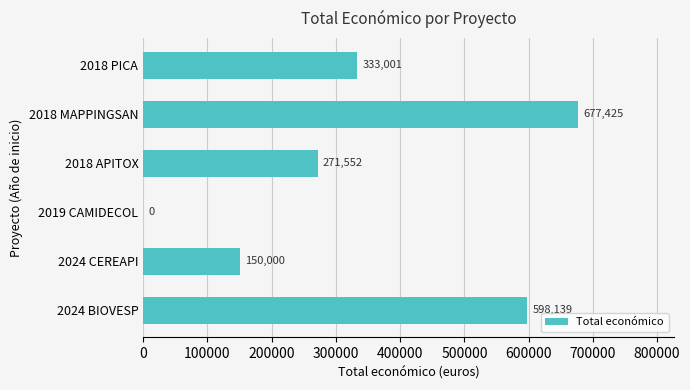

Reading bottom to top, list all the values displayed in this chart.

2024 BIOVESP=598139	2024 CEREAPI=150000	2019 CAMIDECOL=0	2018 APITOX=271552	2018 MAPPINGSAN=677425	2018 PICA=333001